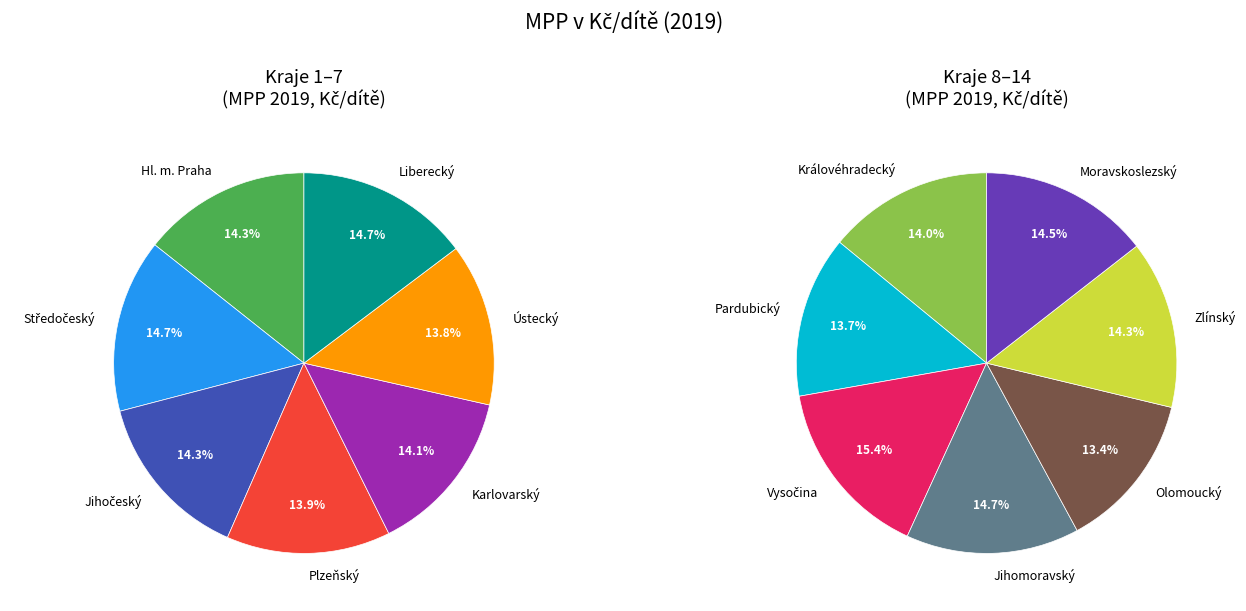

What portion of the pie excludes Jihomoravský?

92.6%